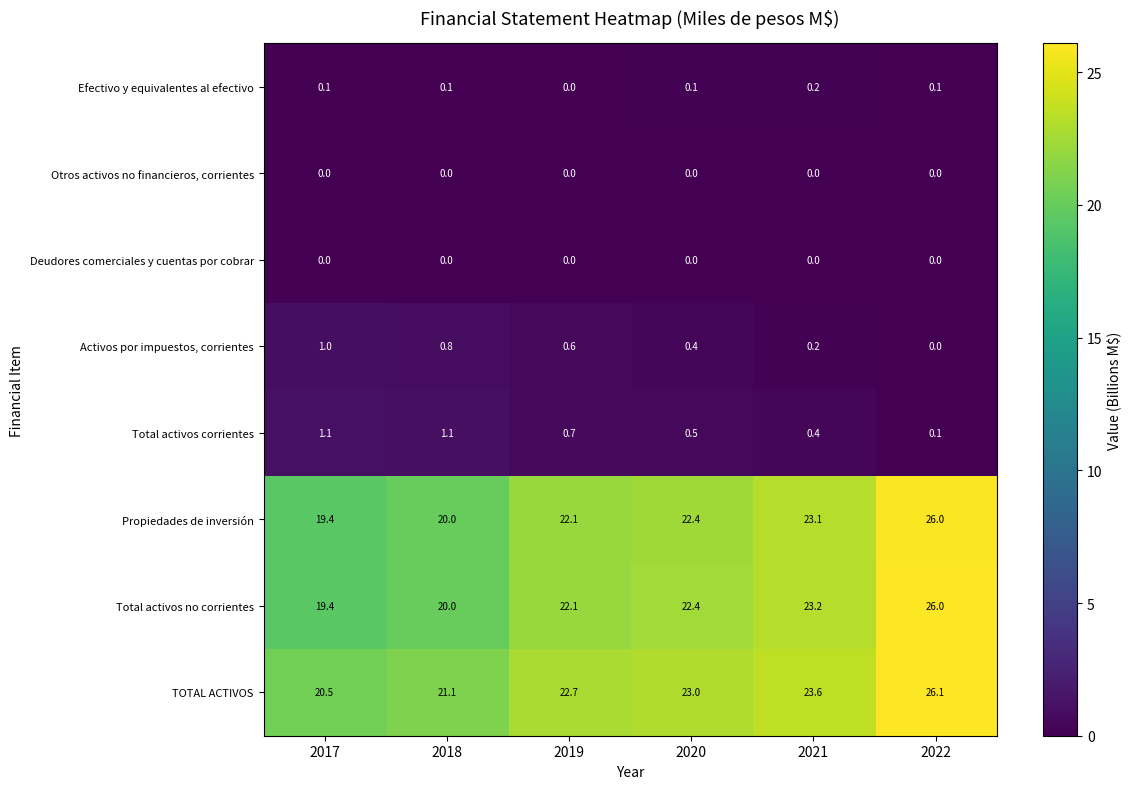

Rank the categories by Activos por impuestos, corrientes value from lowest to highest.

2022, 2021, 2020, 2019, 2018, 2017